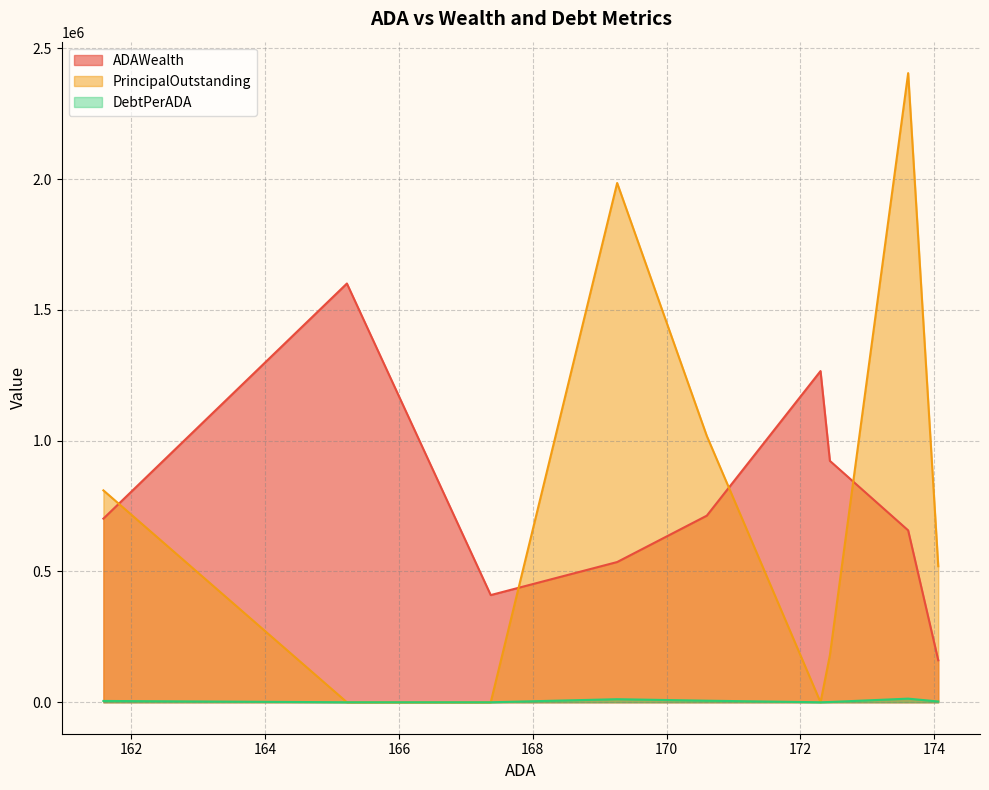

What is the difference between the highest and lowest values at 172.3?

1266077.8